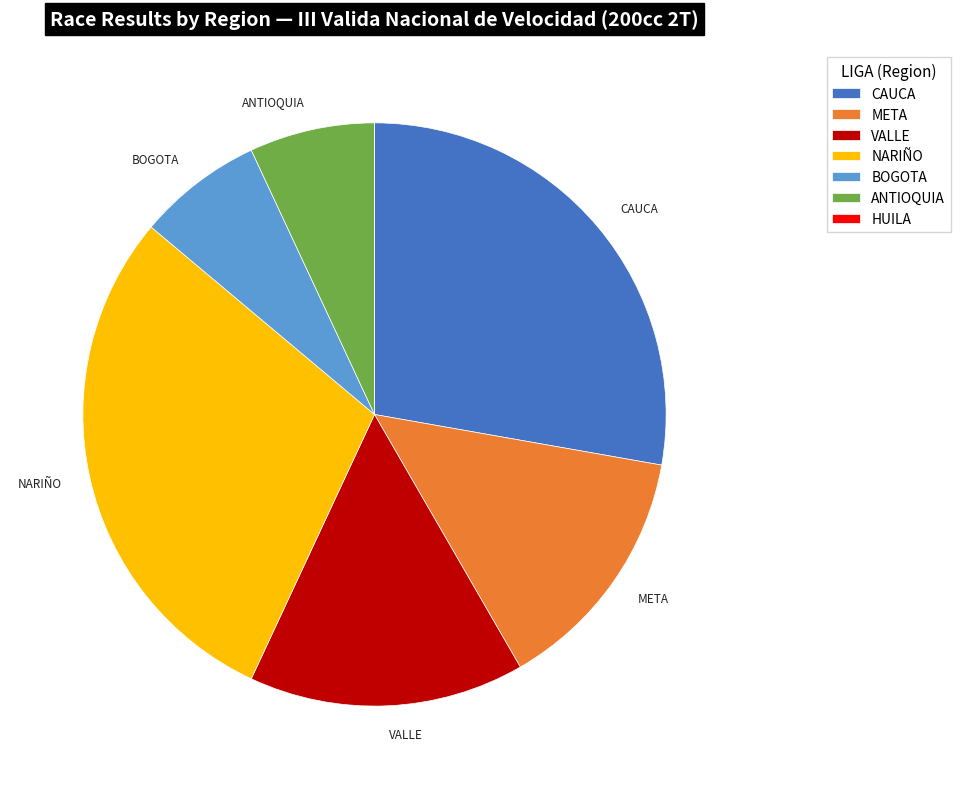

Is it true that CAUCA is 28% of the pie?

True